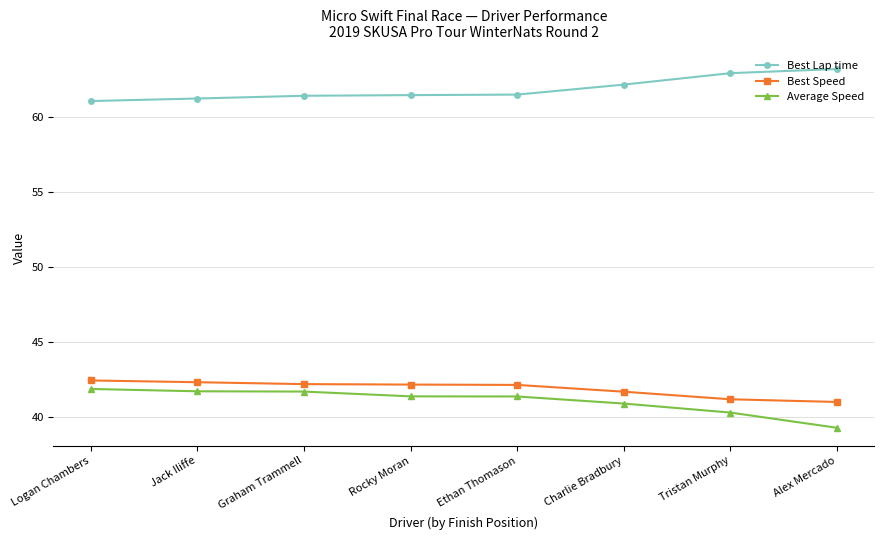

At which label does Best Lap time reach its peak?

Alex Mercado